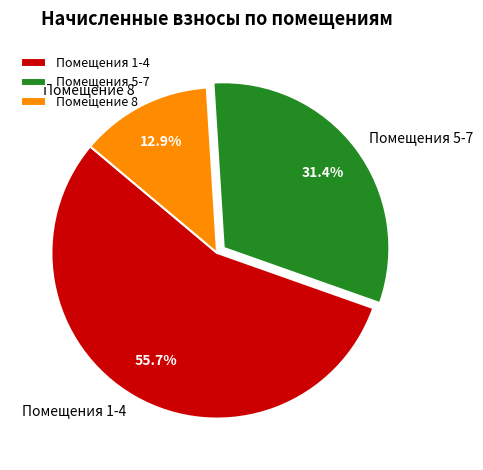

Which has a higher value, Помещения 5-7 or Помещение 8?

Помещения 5-7